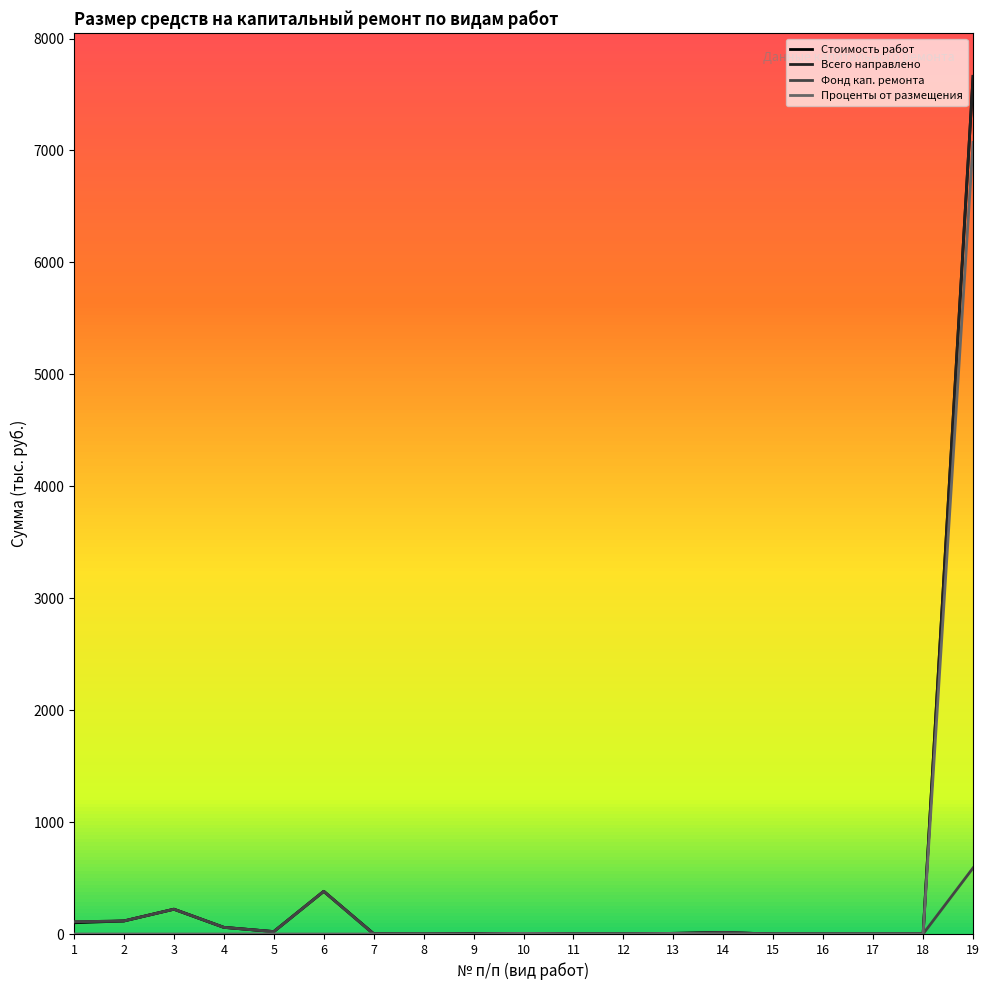

Count the number of data series in this chart.

4